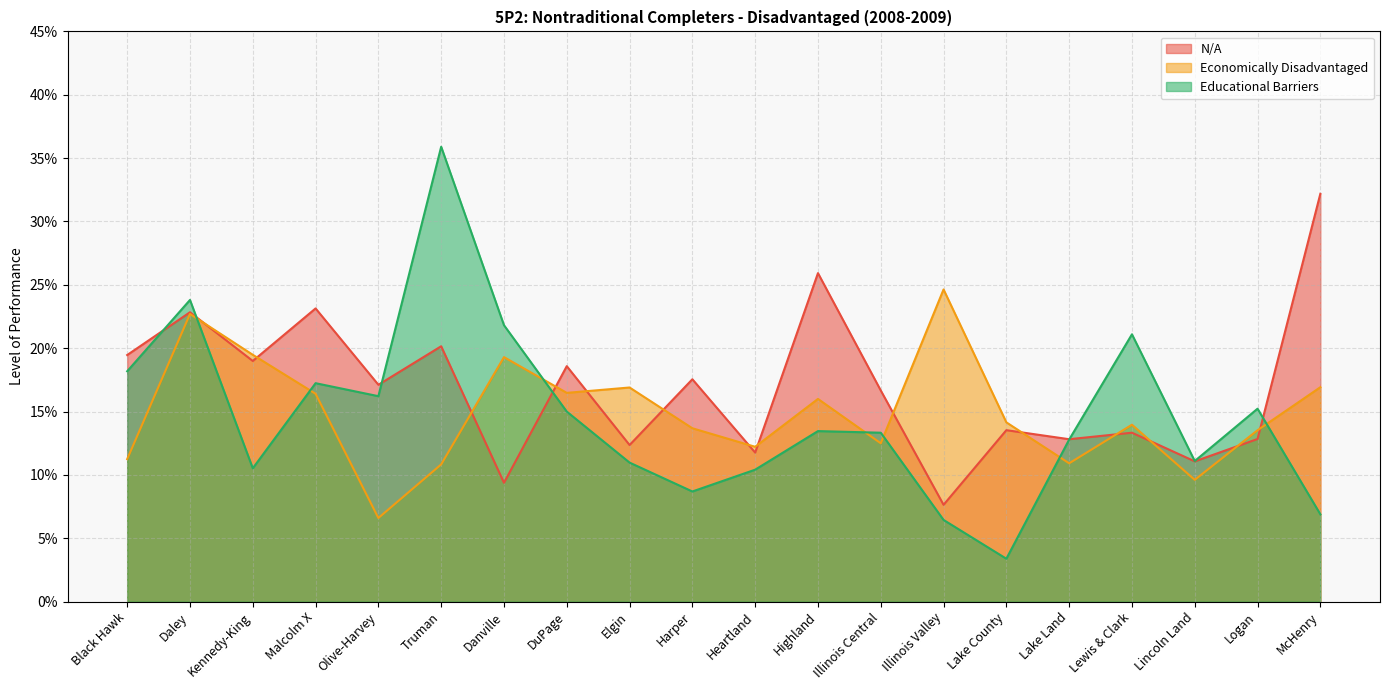

At how many categories does at least one series exceed 0?

20